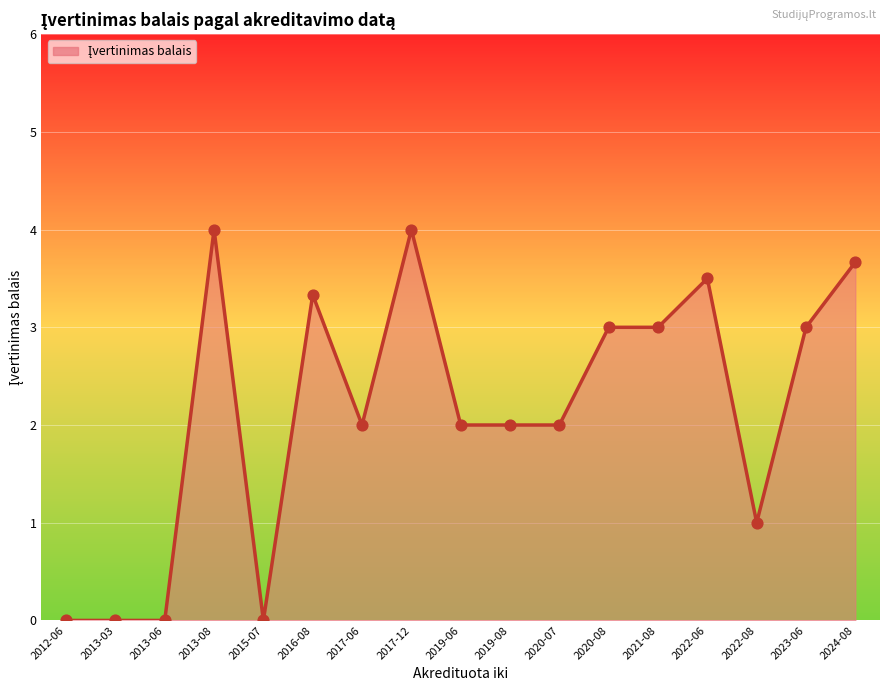

What is the change in value from 2023-06 to 2024-08?

+0.7